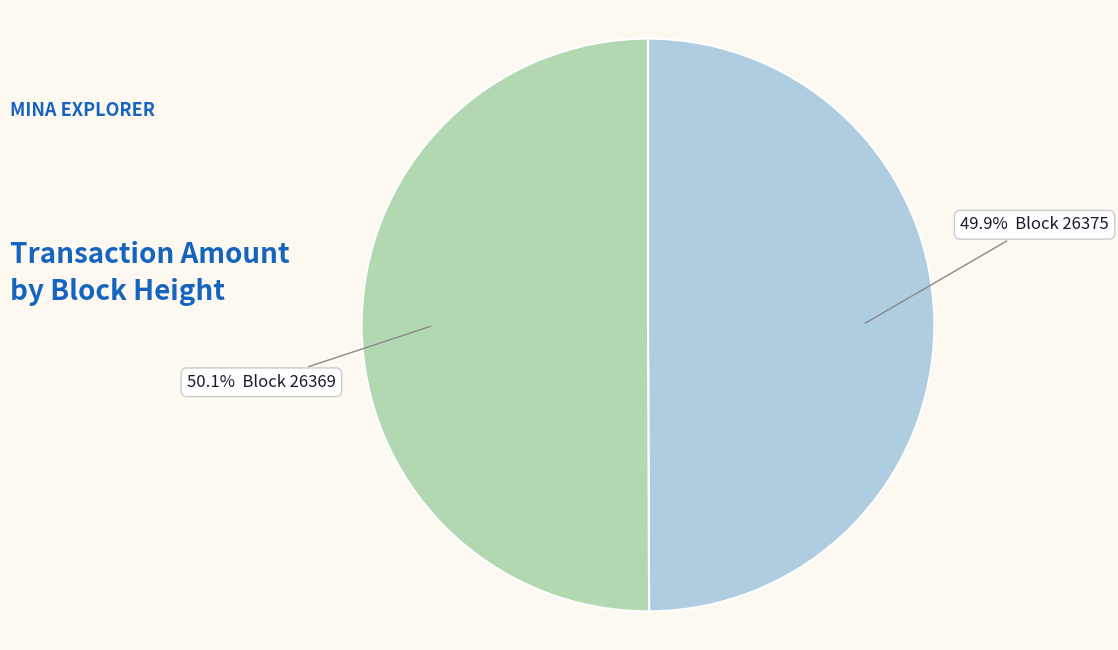

Does any single category account for the majority?

Yes